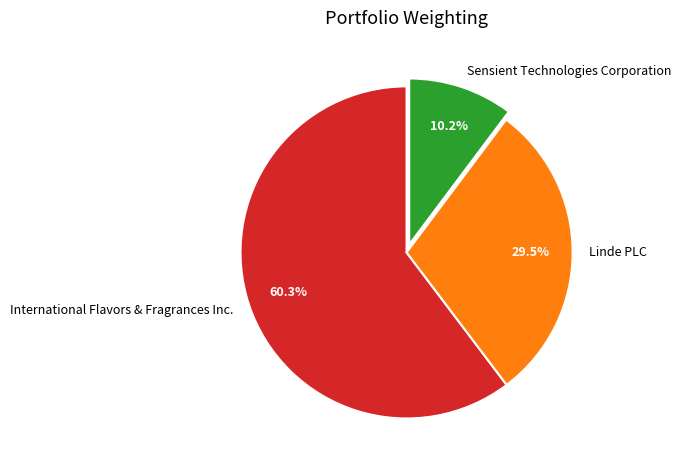

To the nearest percent, what percentage of the pie is Sensient Technologies Corporation?

10%